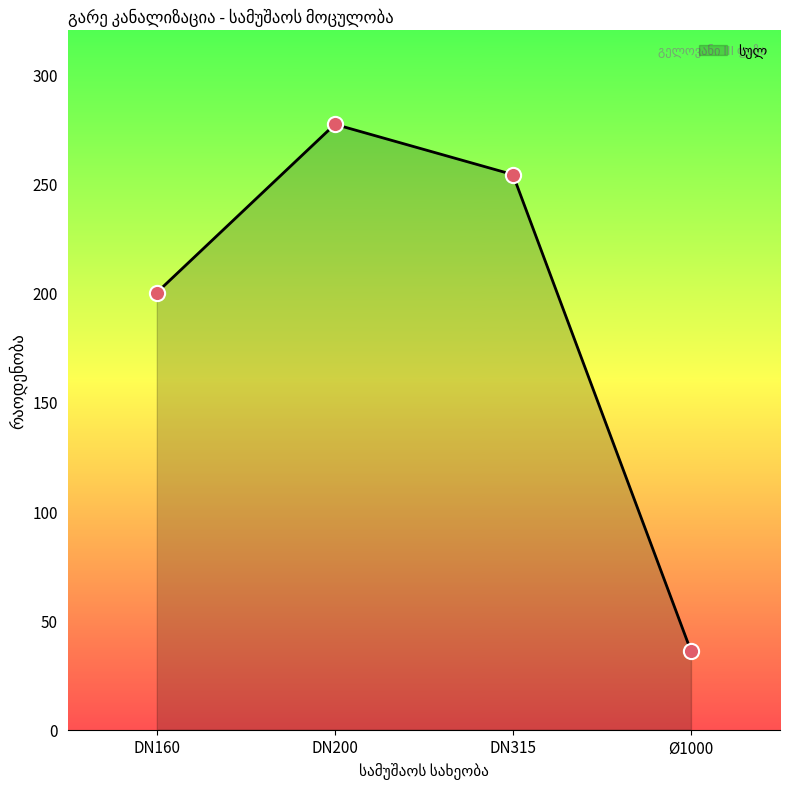

What is the ratio of the value at DN200 to the value at DN160?

1.4